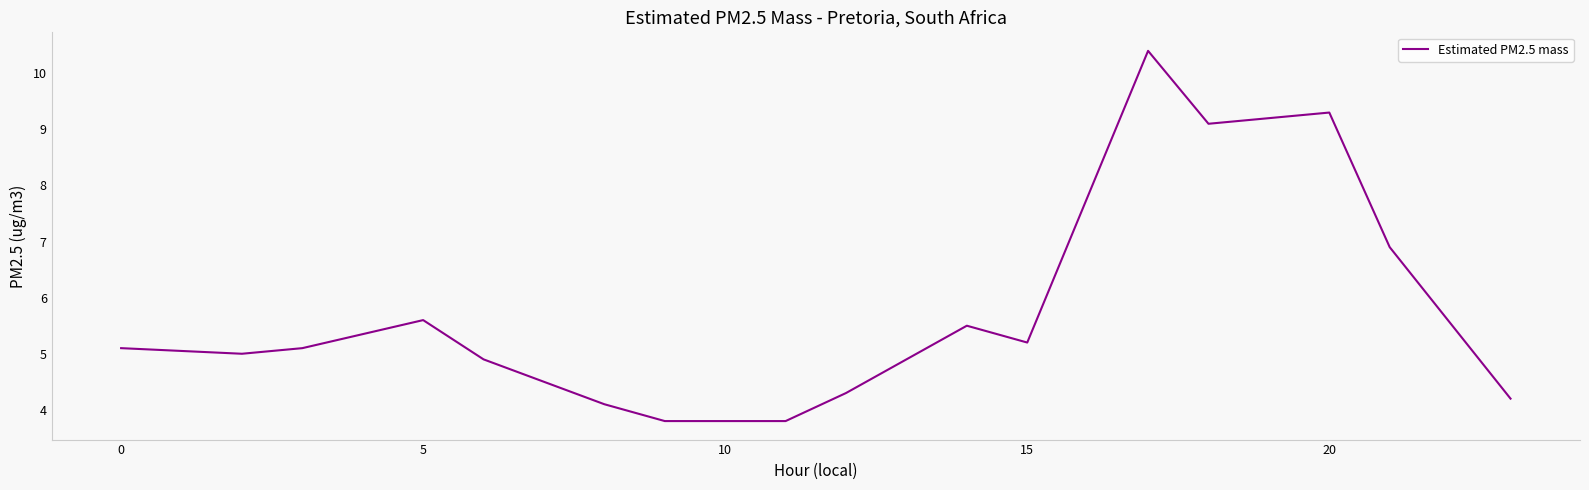

What is the difference between the maximum and minimum values?

6.6